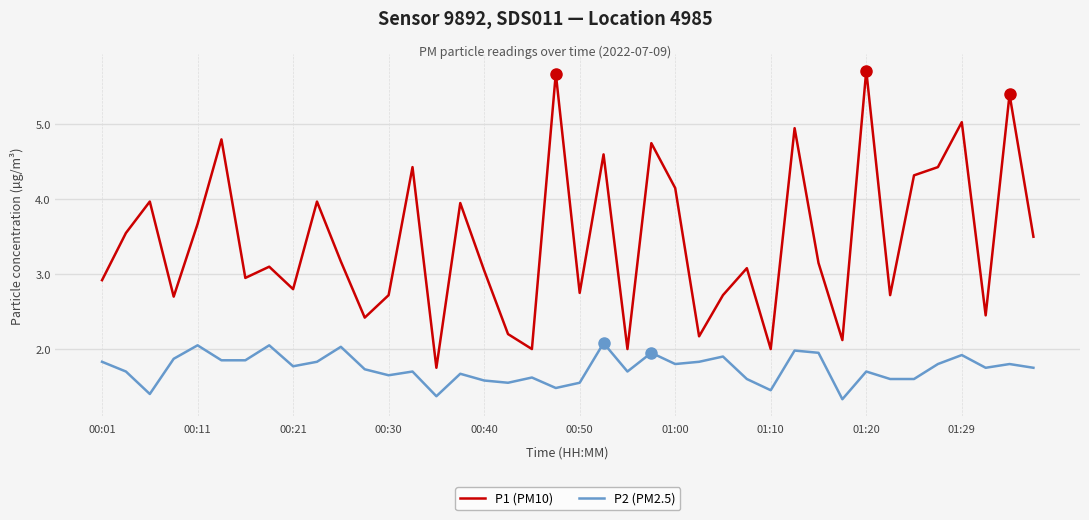

List the series in order of their overall mean, lowest first.

P2 (PM2.5), P1 (PM10)